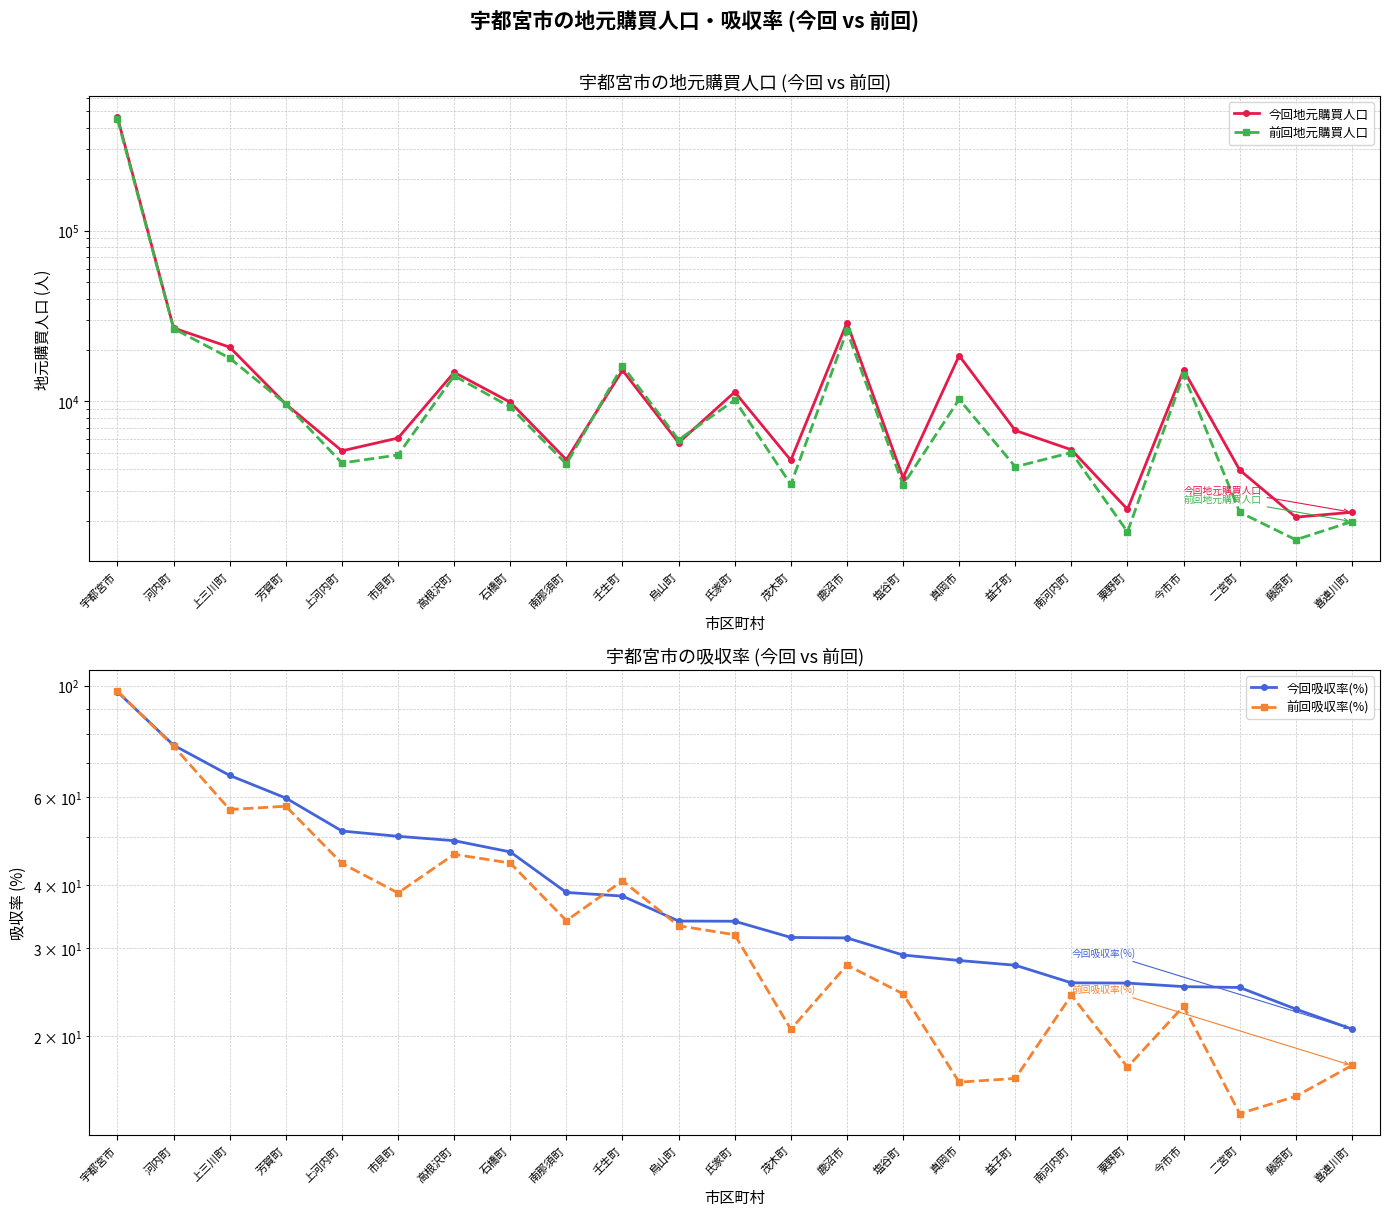

What are all the series names shown in the legend?

今回地元購買人口, 前回地元購買人口, 今回吸収率(%), 前回吸収率(%)